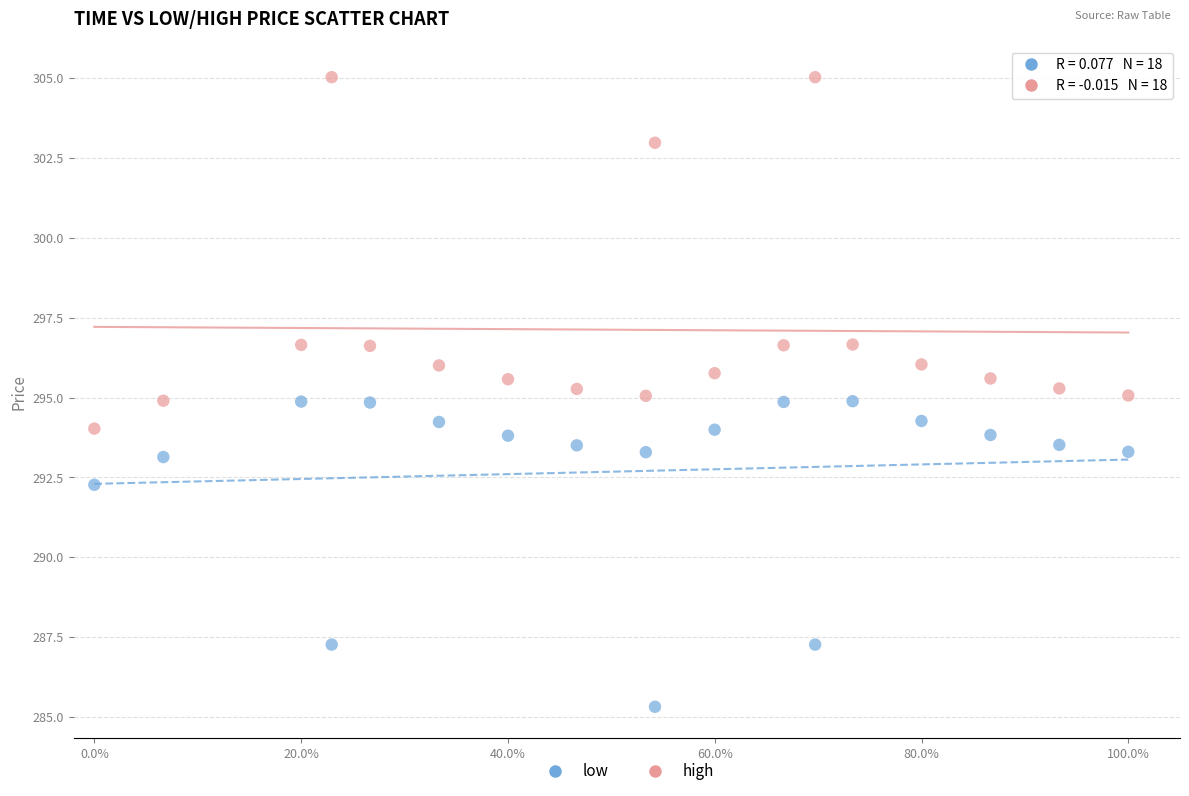

What is the X range (max minus min) for the scatter plot?

100.0